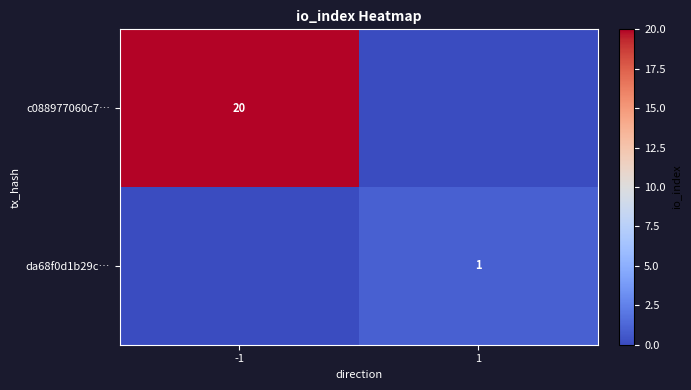

The value of c088977060c7… at -1 is 20. True or false?

True